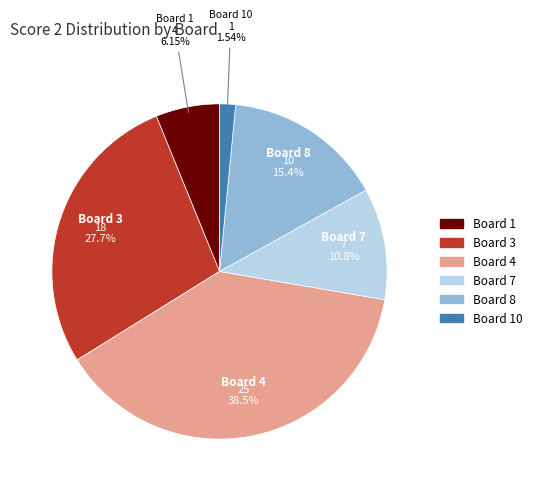

Is there a majority slice in this chart?

No